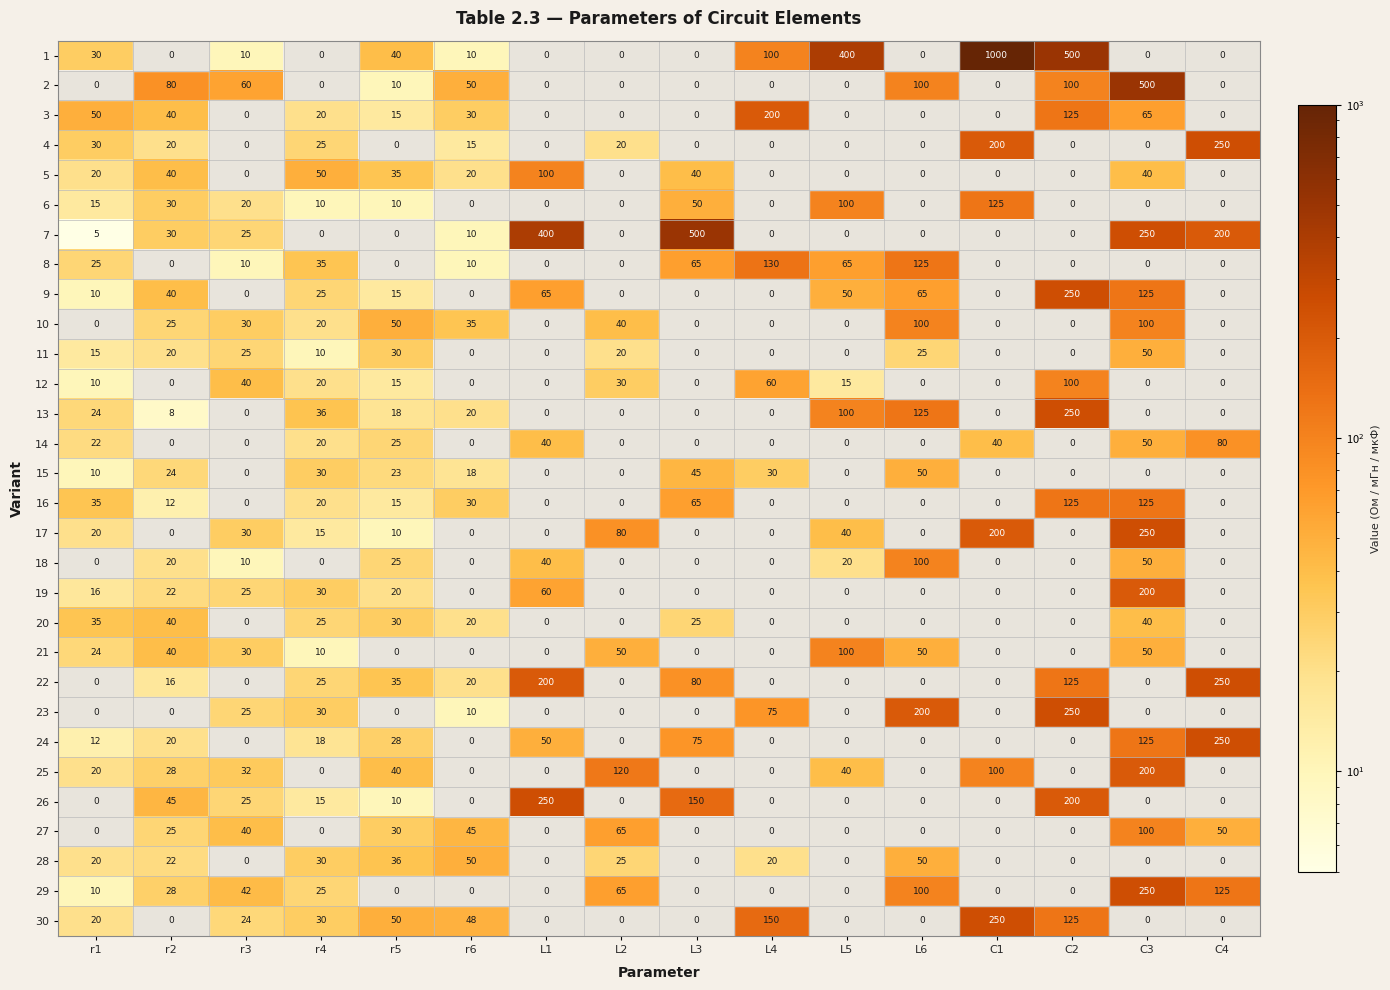

At which category does the chart reach its minimum across all series?

r1